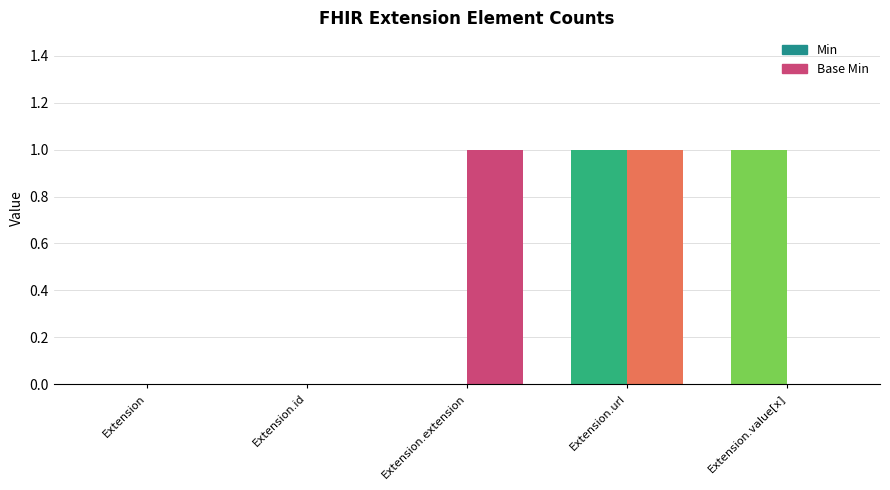

Reading left to right, what are all the values shown in this chart?

Min: Extension=0	Extension.id=0	Extension.extension=0	Extension.url=1	Extension.value[x]=1
Base Min: Extension=0	Extension.id=0	Extension.extension=1	Extension.url=1	Extension.value[x]=0